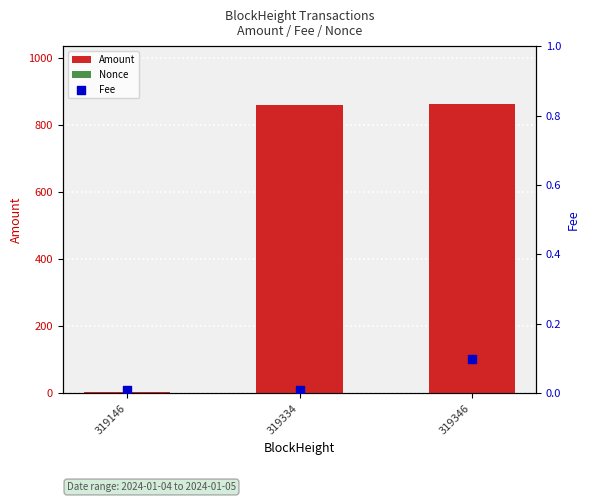

Which series reaches the maximum Y coordinate?

Amount